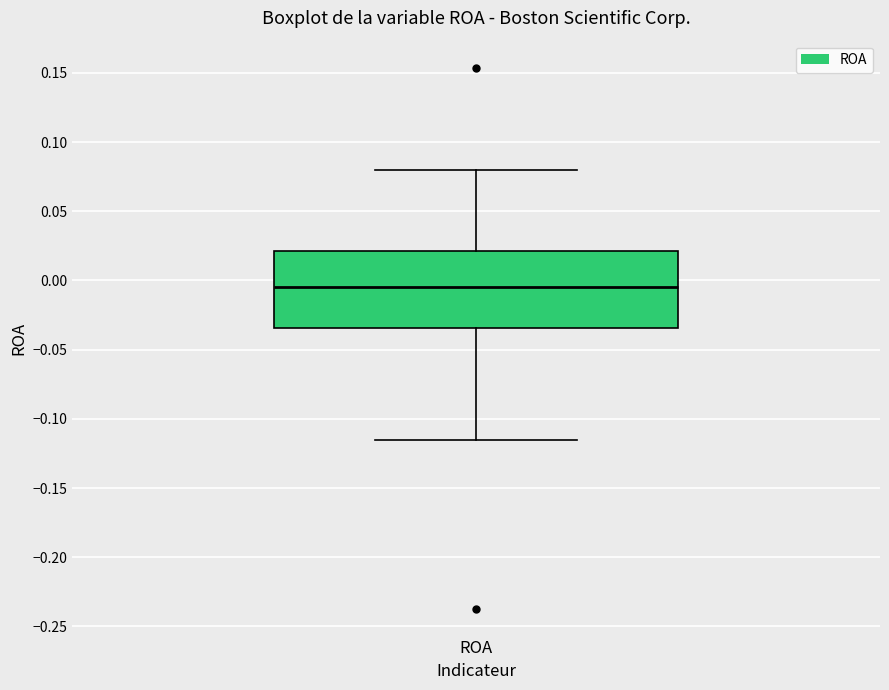

Read this box plot against the y-axis: the position of the median line, the range covered by the box, and the ends of both whiskers. The values are not printed on the chart, so give them approximately, as read against the axis.

median -0.005, box -0.035 to 0.020, whiskers -0.115 to 0.080